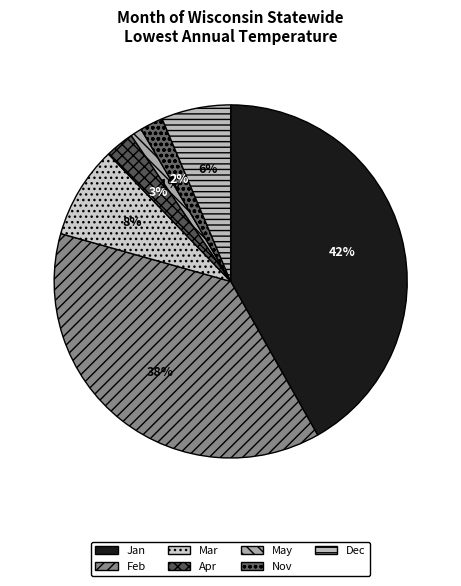

Is it true that Mar is 8% of the pie?

True